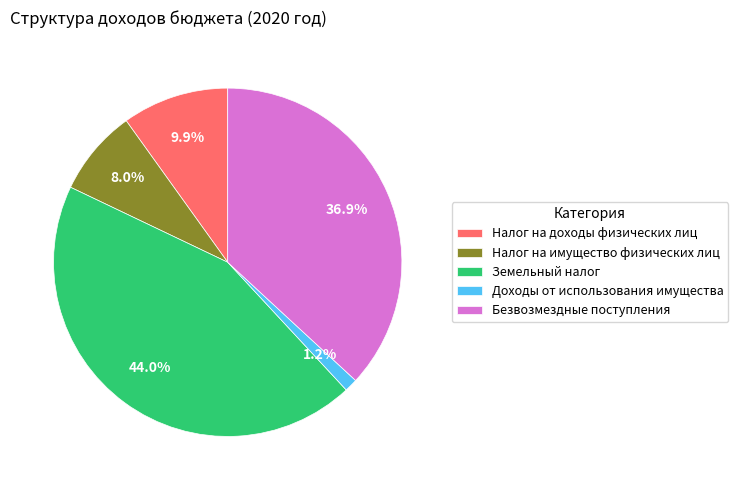

How much of the chart is everything except Налог на имущество физических лиц?

92.0%